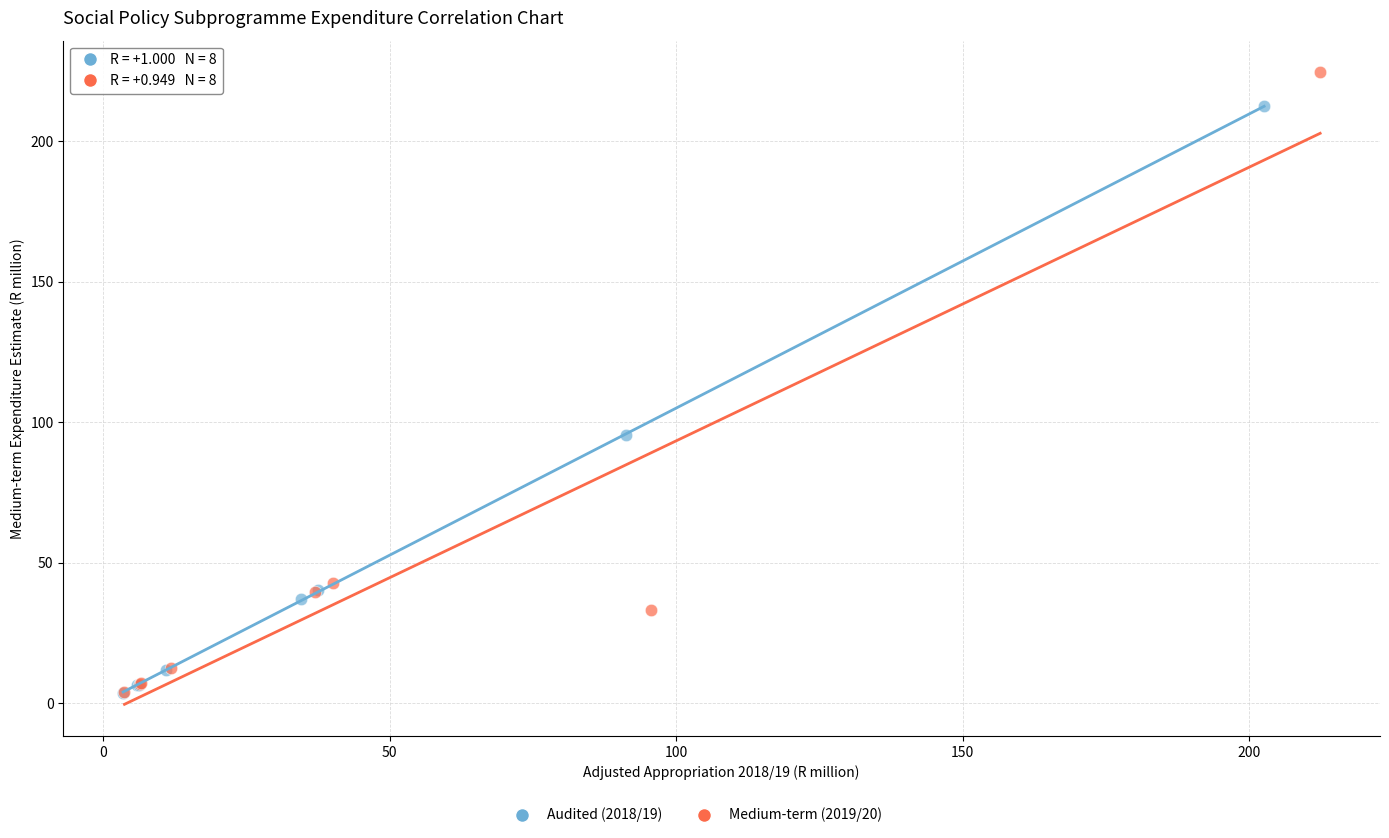

Which series has the widest spread of Y values?

Medium-term (2019/20)